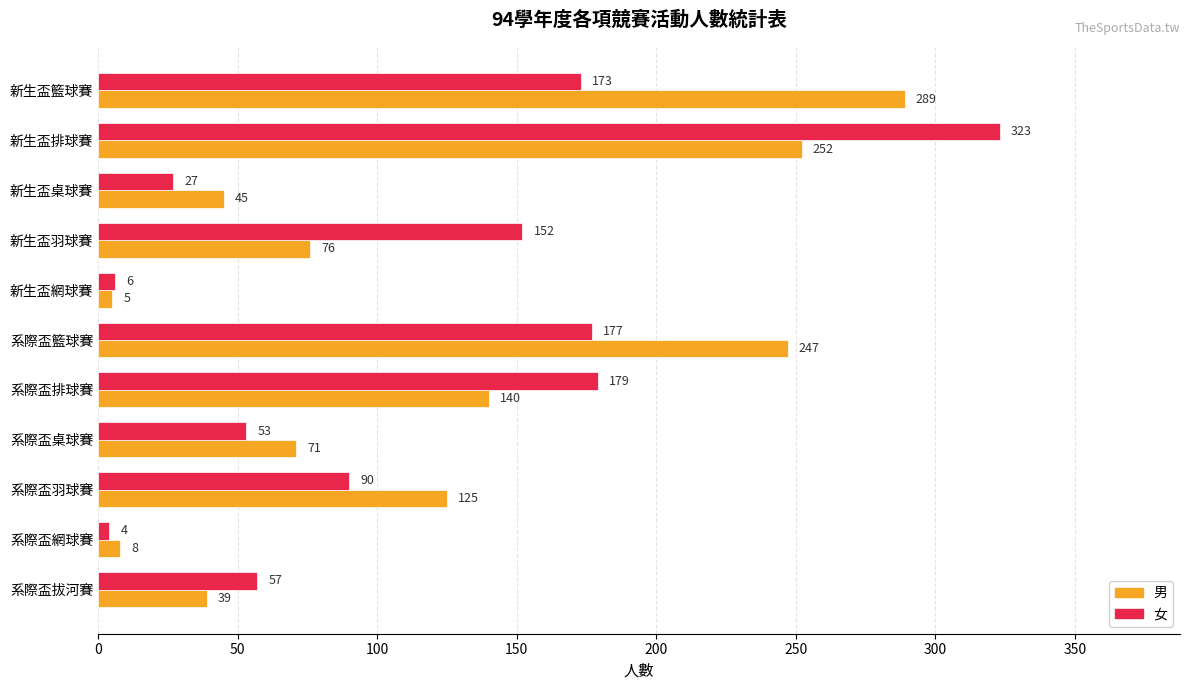

Which series has the largest range (max minus min)?

女